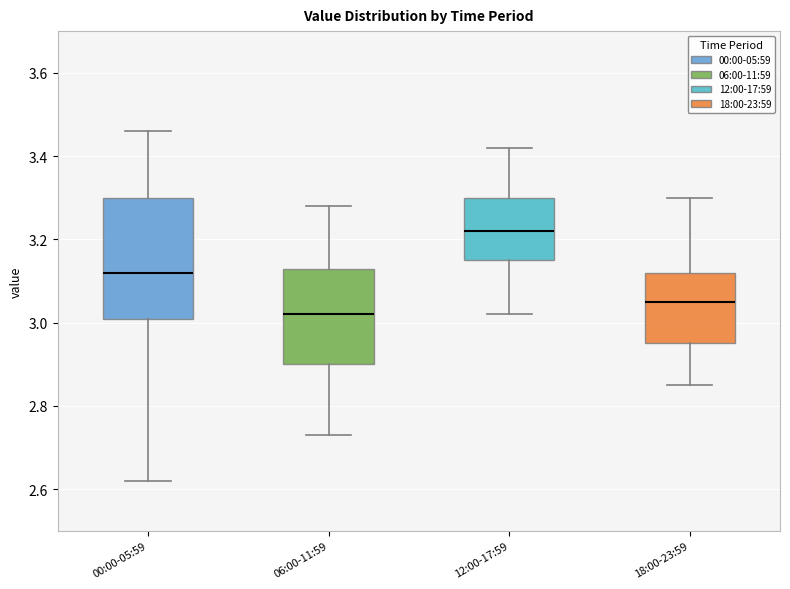

Which box is the tallest, from its lower edge to its upper edge?

00:00-05:59